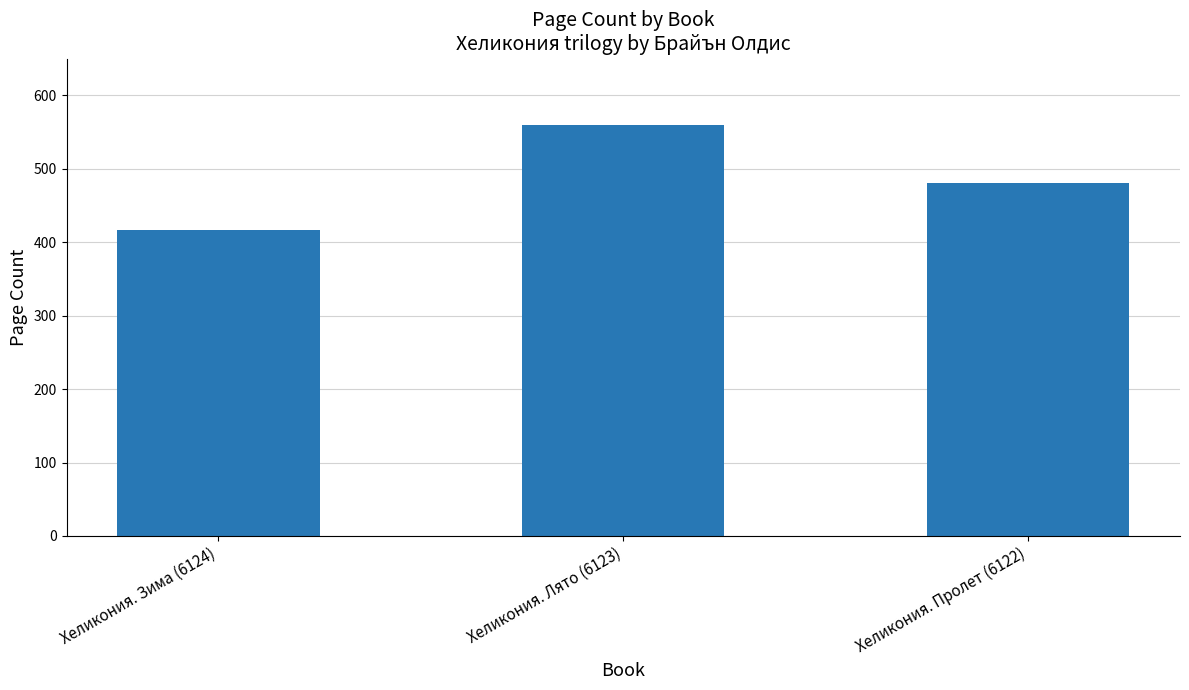

Reading left to right, extract all data points from this chart.

Хеликония. Зима (6124)=416	Хеликония. Лято (6123)=560	Хеликония. Пролет (6122)=480